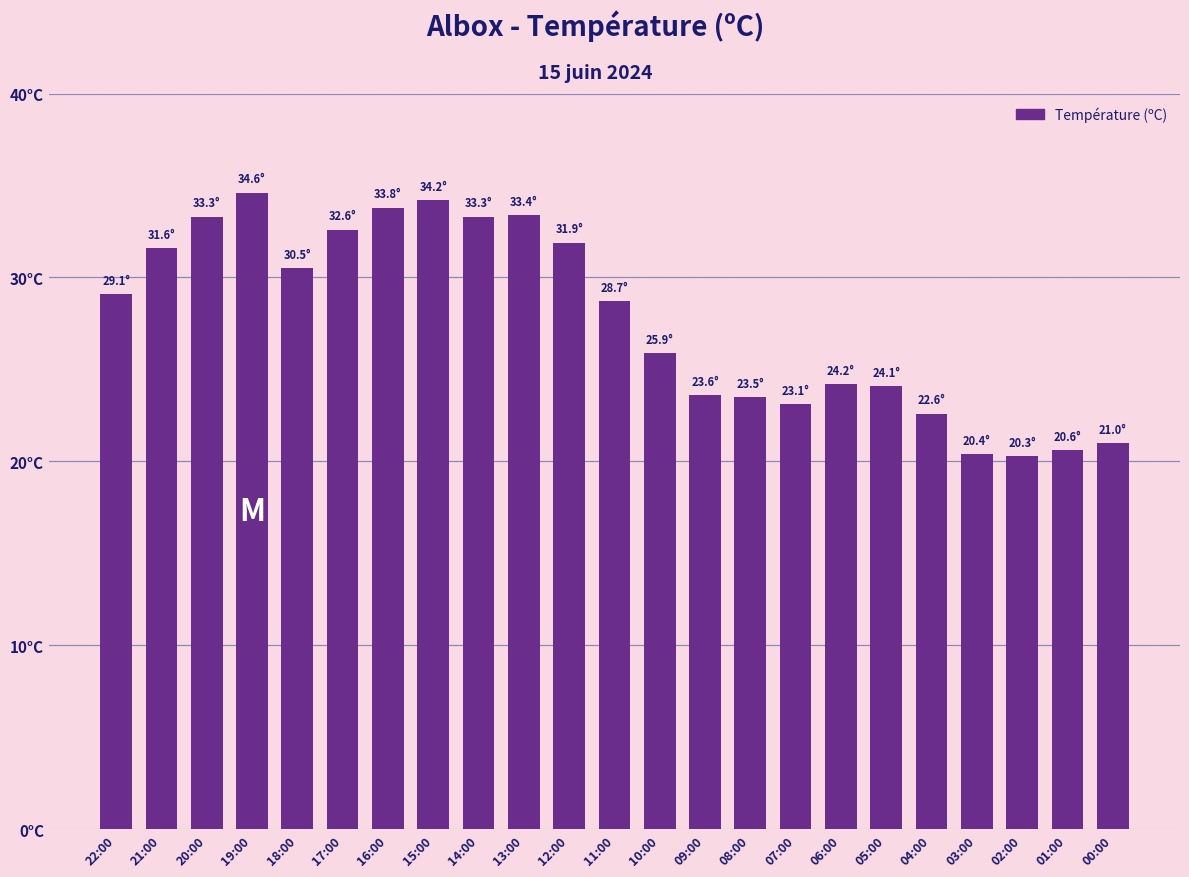

Does the chart contain stacked bars?

No